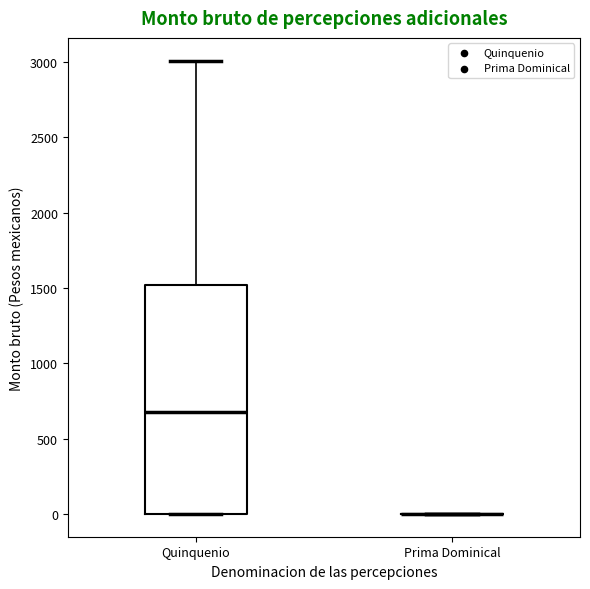

Comparing the boxes themselves (not the whiskers), which one is the tallest?

Quinquenio